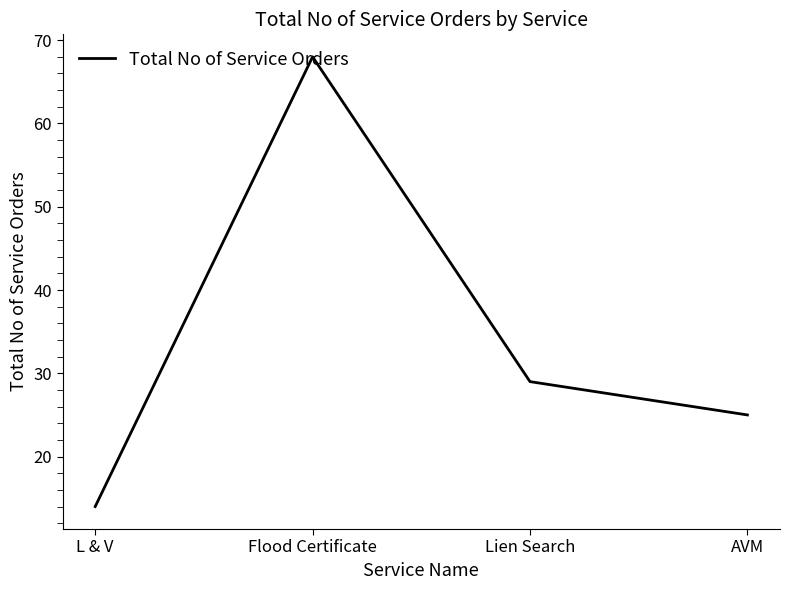

What position from the right is Flood Certificate?

3